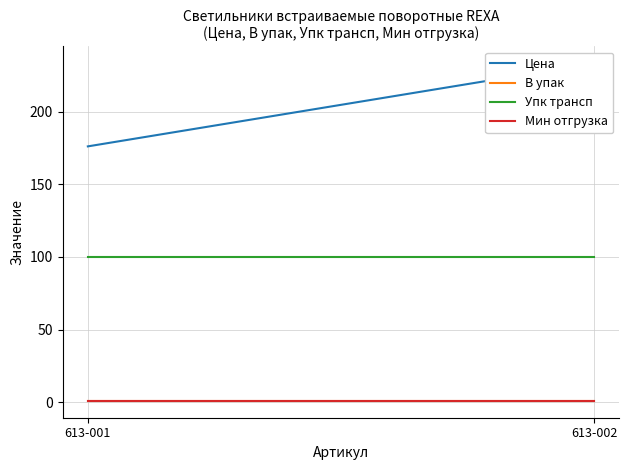

What is the approximate value of Цена at 613-002?

233.2